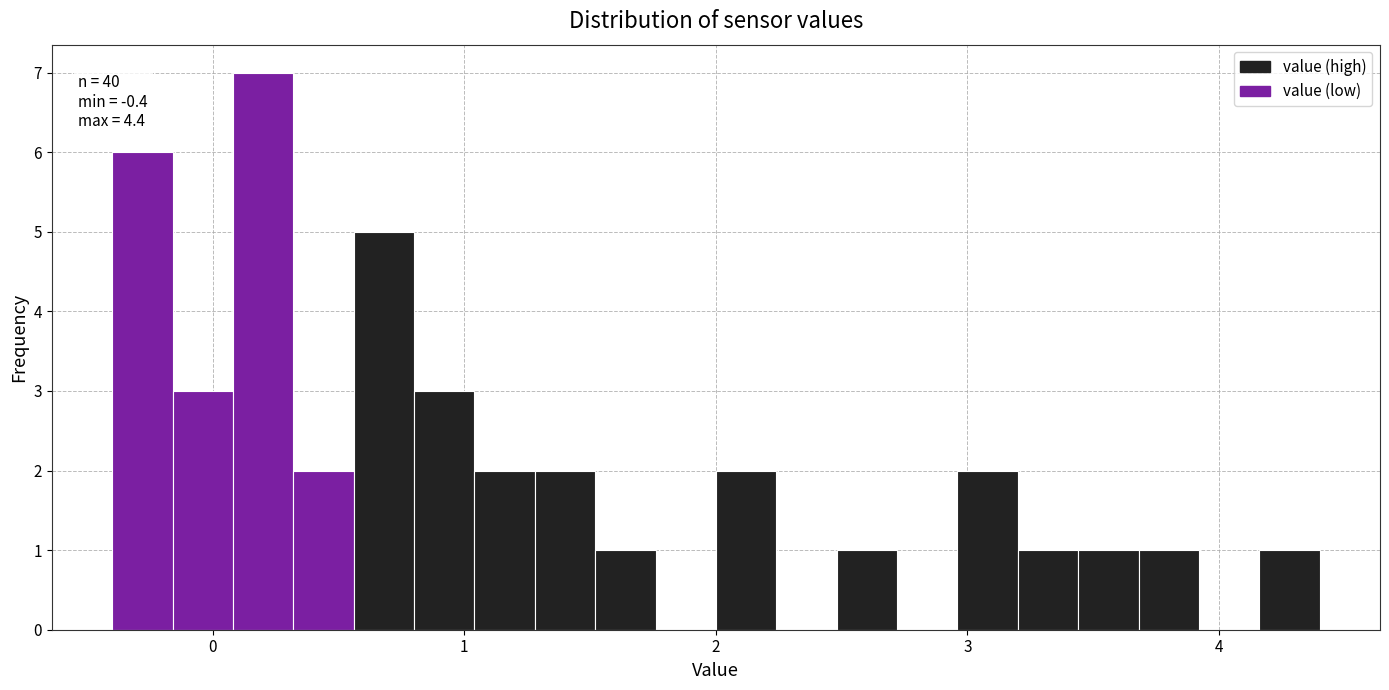

Around what value on the x-axis is the tallest bar? Give the approximate position of its centre, as read against the axis.

0.2